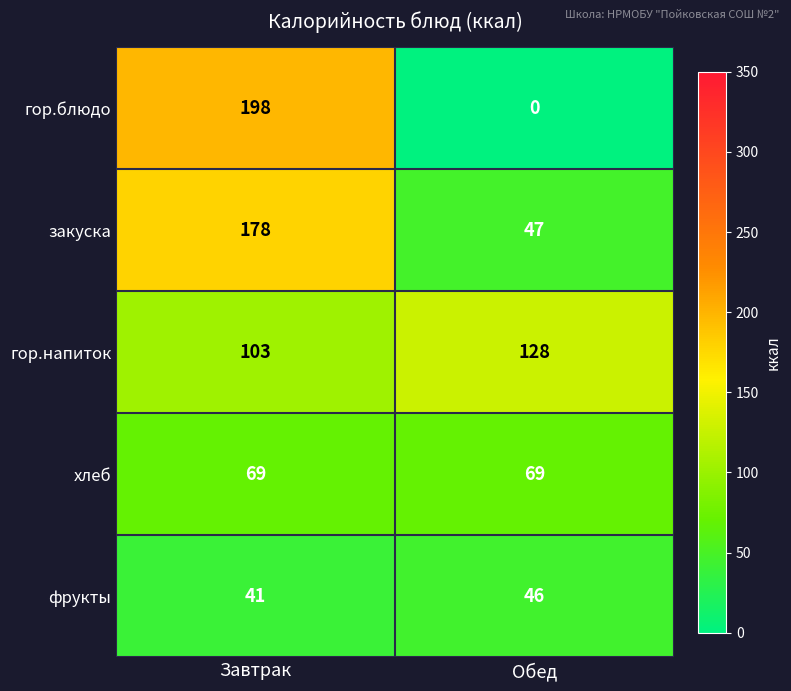

Reading left to right, list all the values displayed in this chart.

гор.блюдо: 198	0
закуска: 178	47
гор.напиток: 103	128
хлеб: 69	69
фрукты: 41	46